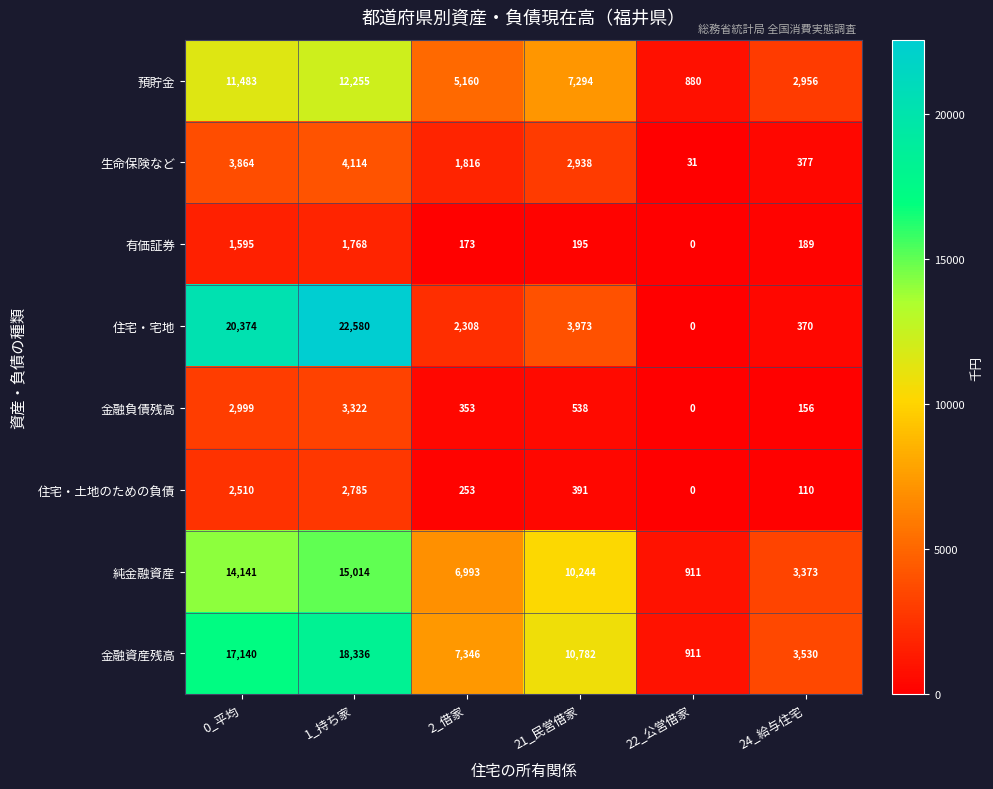

At which category is the sum across all series the highest?

1_持ち家